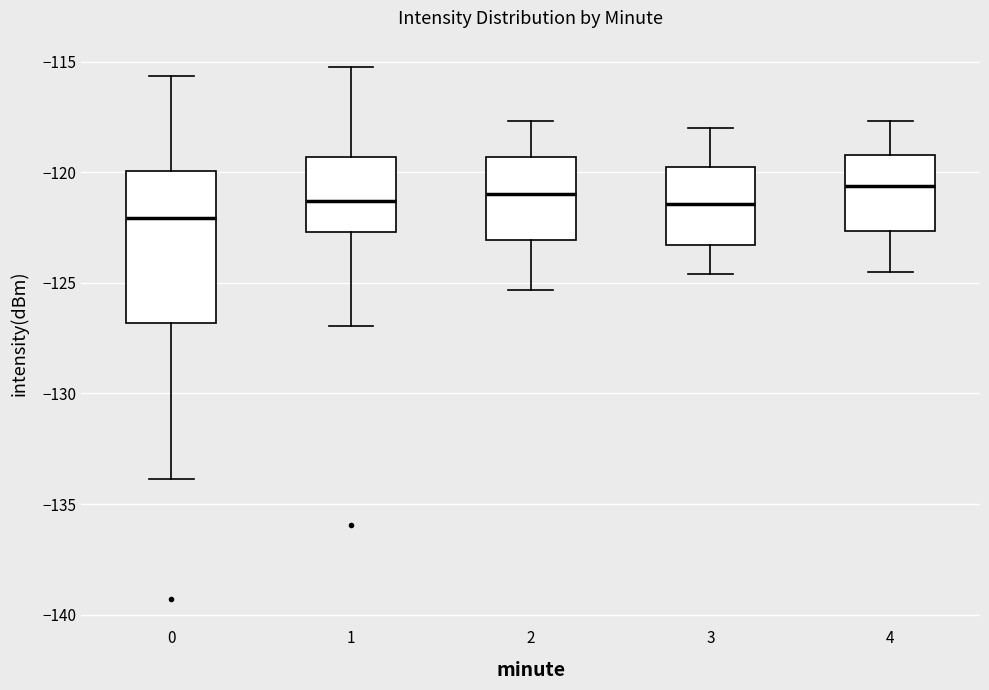

Reading left to right, transcribe this box plot: for each box, give where its median line is, the range the box spans, and where its two whiskers end, as read against the y-axis. The values are not printed on the chart, so give them approximately, as read against the axis.

0: median -122.0, box -127.0 to -120.0, whiskers -134.0 to -115.5
1: median -121.5, box -122.5 to -119.5, whiskers -127.0 to -115.5
2: median -121.0, box -123.0 to -119.5, whiskers -125.5 to -117.5
3: median -121.5, box -123.5 to -119.5, whiskers -124.5 to -118.0
4: median -120.5, box -122.5 to -119.0, whiskers -124.5 to -117.5